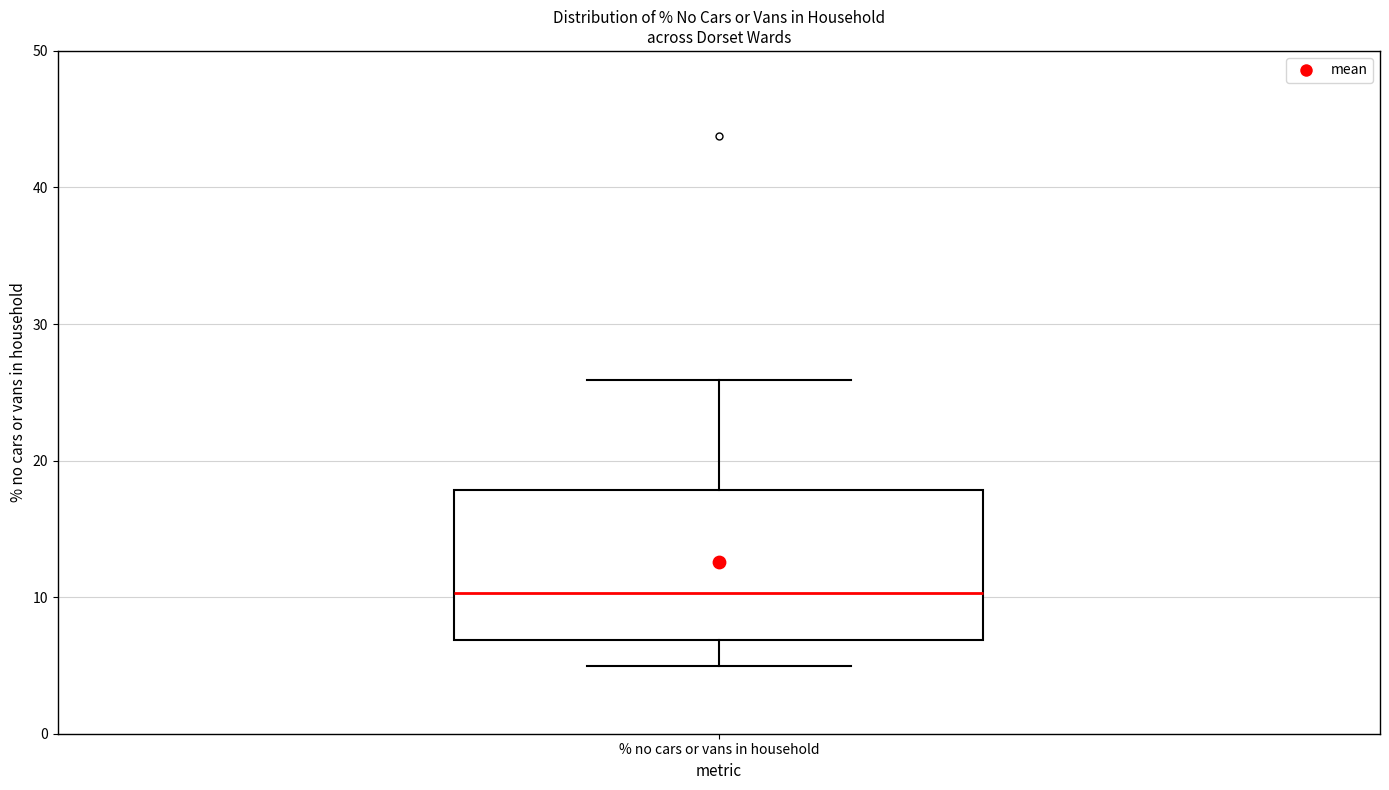

Transcribe this box plot: give where the median line is, the range the box spans, and where the two whiskers end, as read against the y-axis. The values are not printed on the chart, so give them approximately, as read against the axis.

median 10, box 7 to 18, whiskers 5 to 26